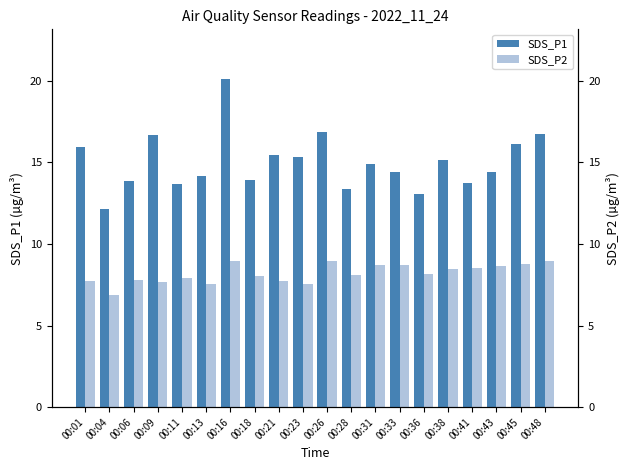

Count the number of data series in this chart.

2